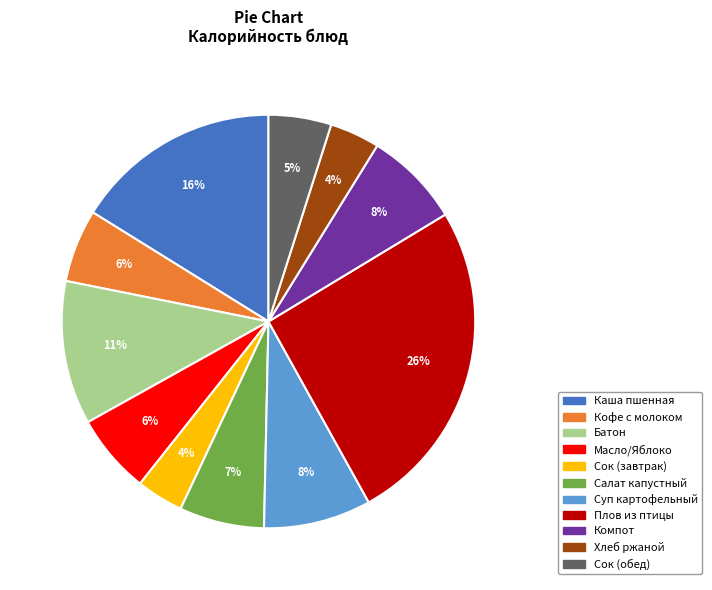

How many slices are in this pie chart?

11